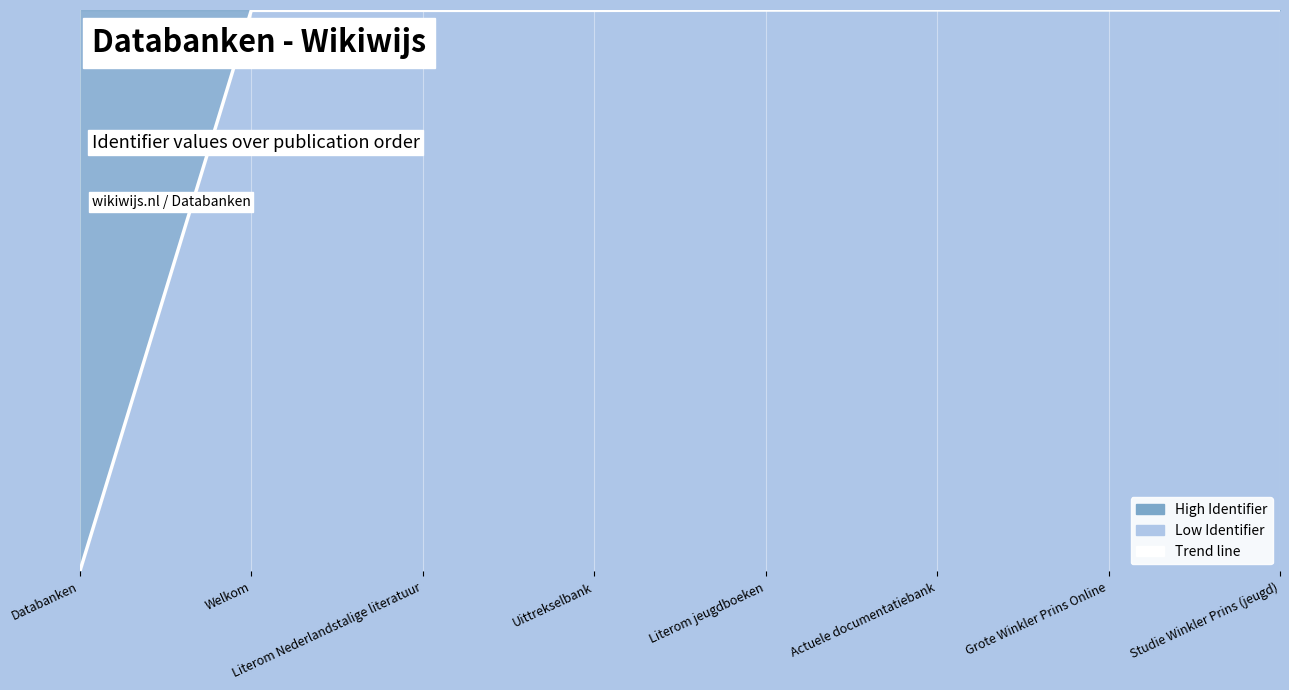

How many interior local peaks (higher than both neighbors) does the data have?

1